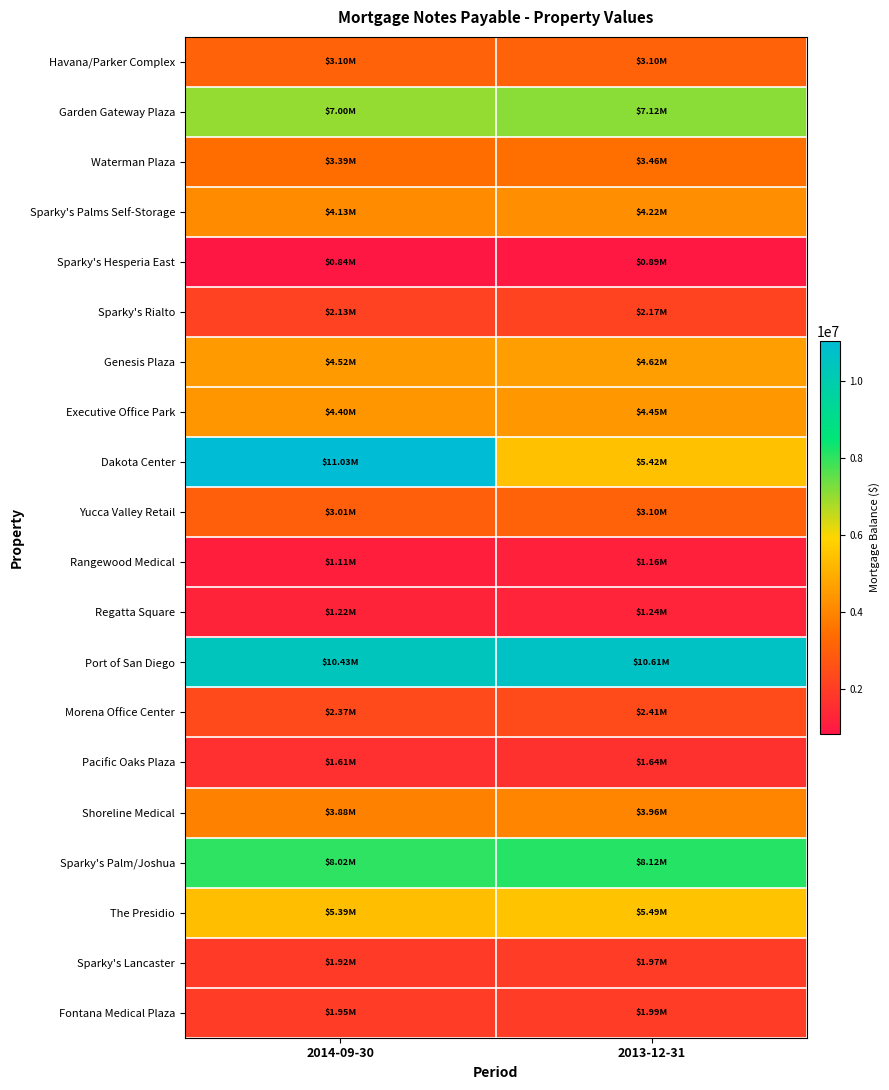

Count the number of data series in this chart.

20